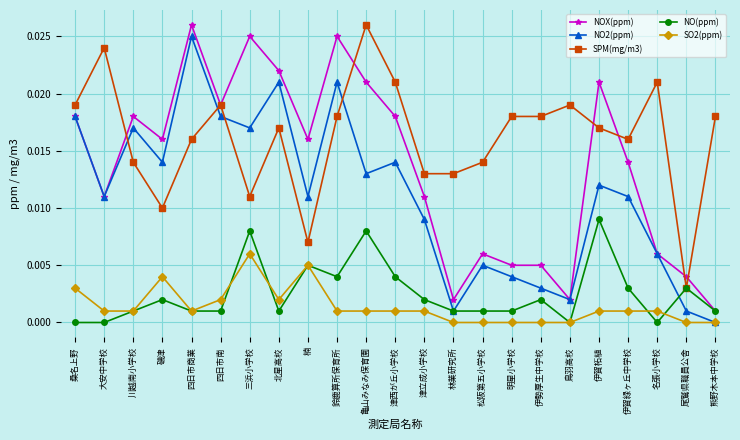

True or false: SPM(mg/m3) has more than 0 points higher than both neighbors.

True